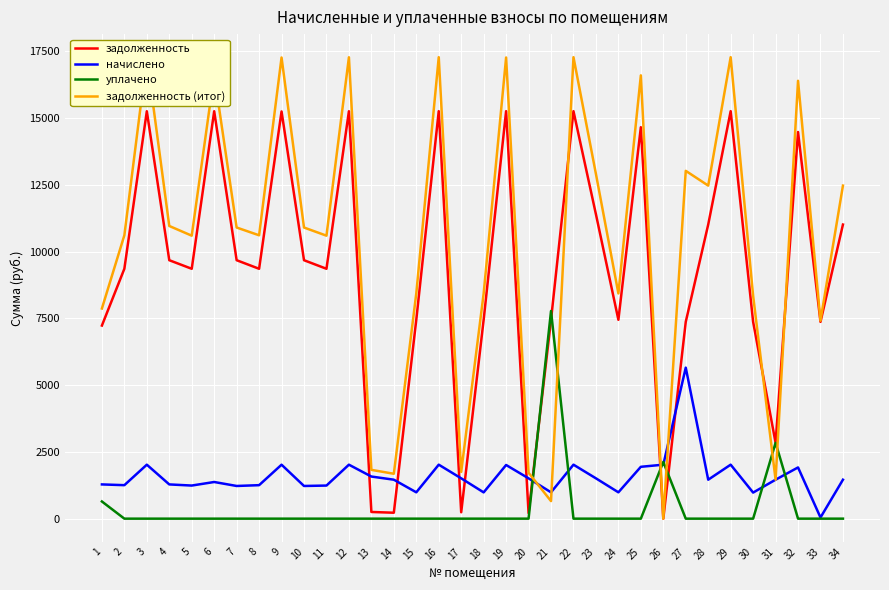

What is the highest value of the задолженность series?

15264.4